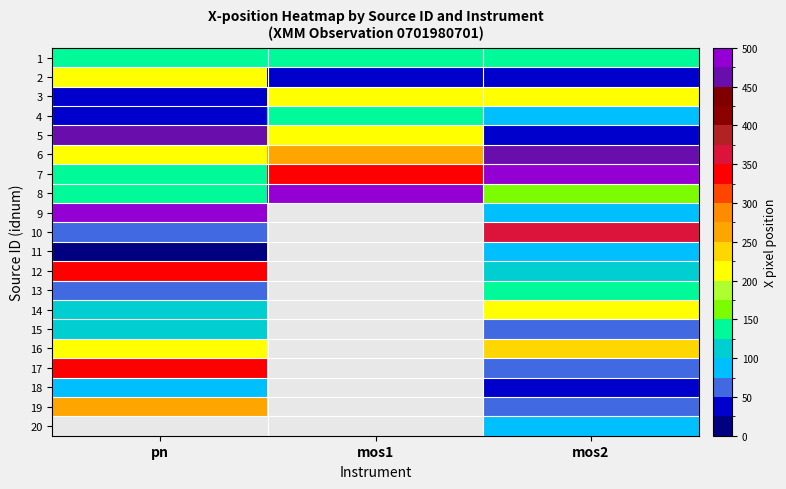

What is the difference between the maximum and minimum values in the 19 series?

193.5